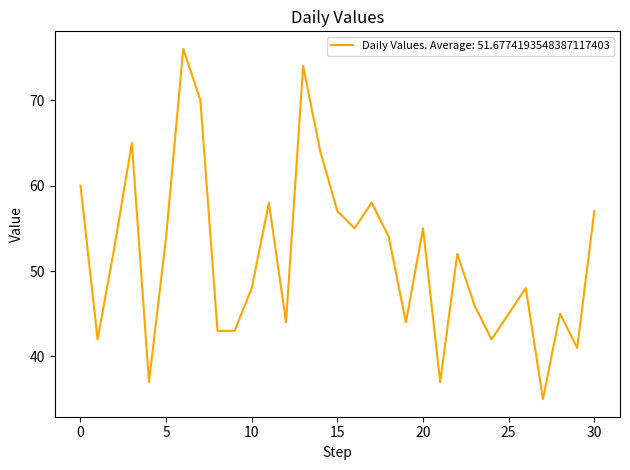

What is the maximum value shown in the chart?

76